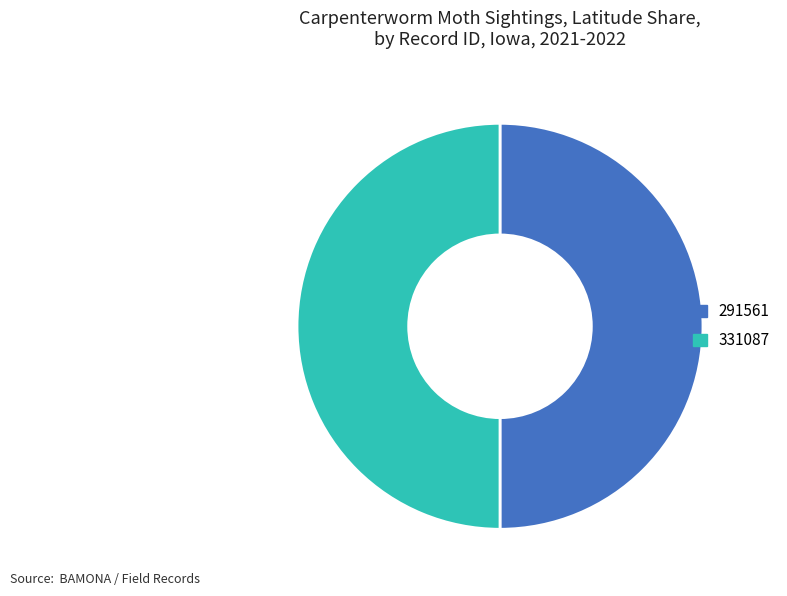

Is it true that 291561 is 40% of the pie?

False